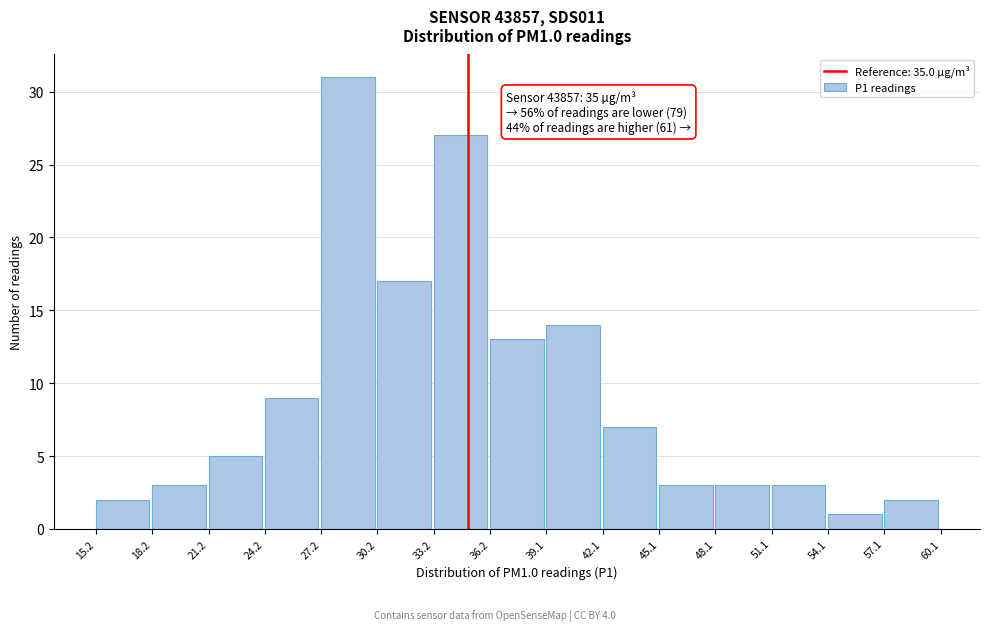

Which range on the x-axis has the tallest bar?

27.2 to 30.2